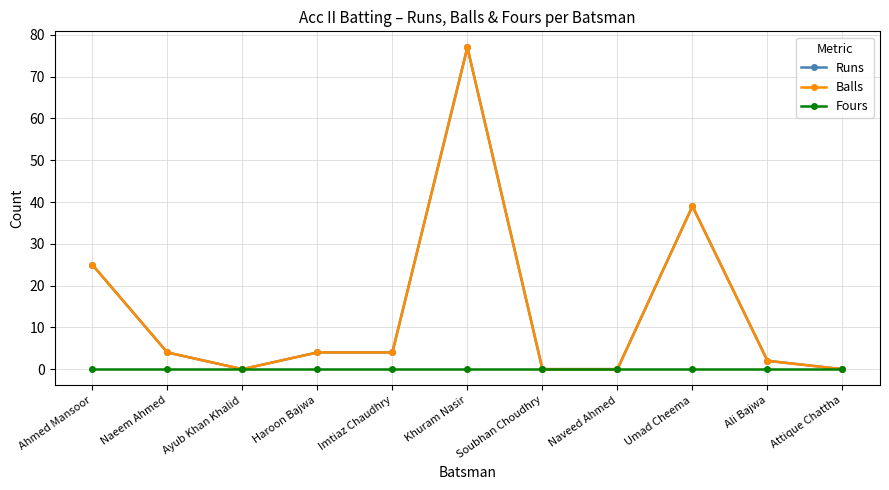

In Balls, how many points are higher than both neighbors (excluding endpoints)?

2